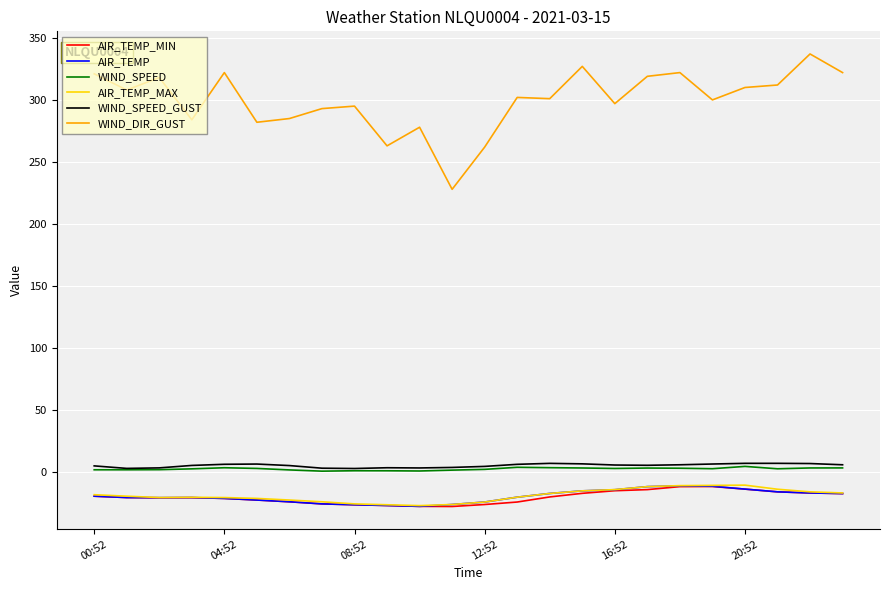

Which series has the widest spread of values?

WIND_DIR_GUST